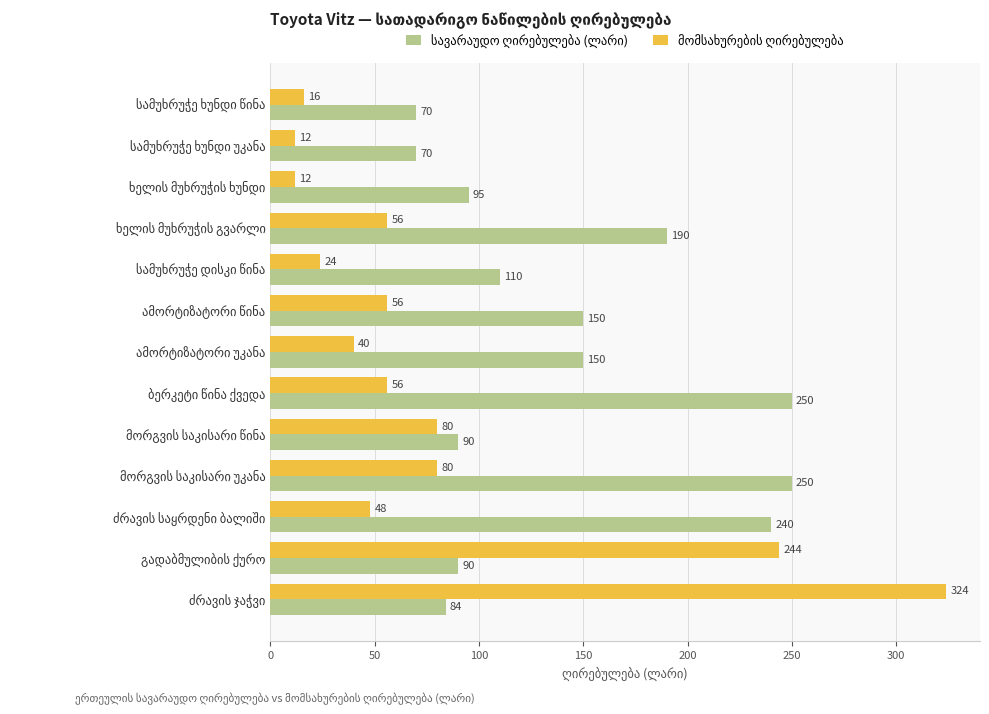

At how many categories does at least one series exceed 214?

5